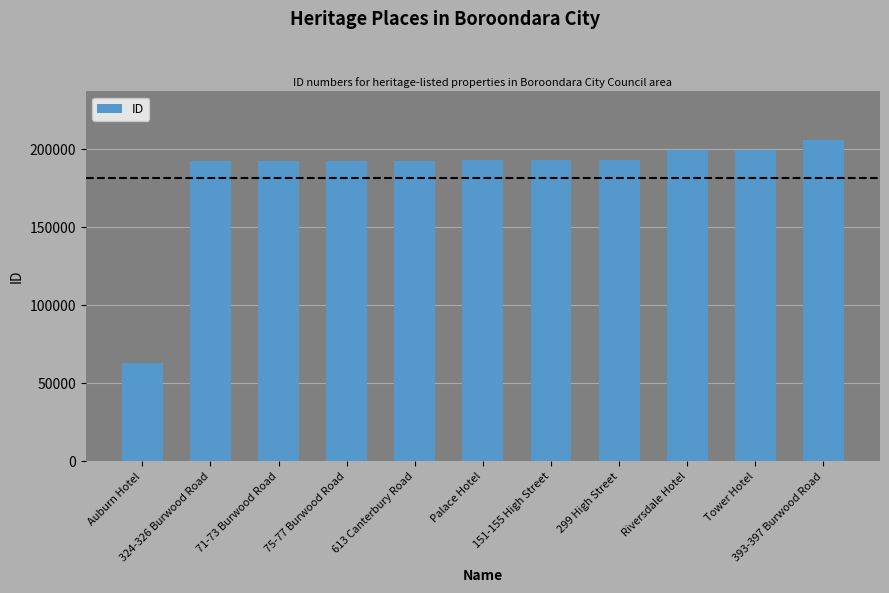

How many bars are there in total?

11